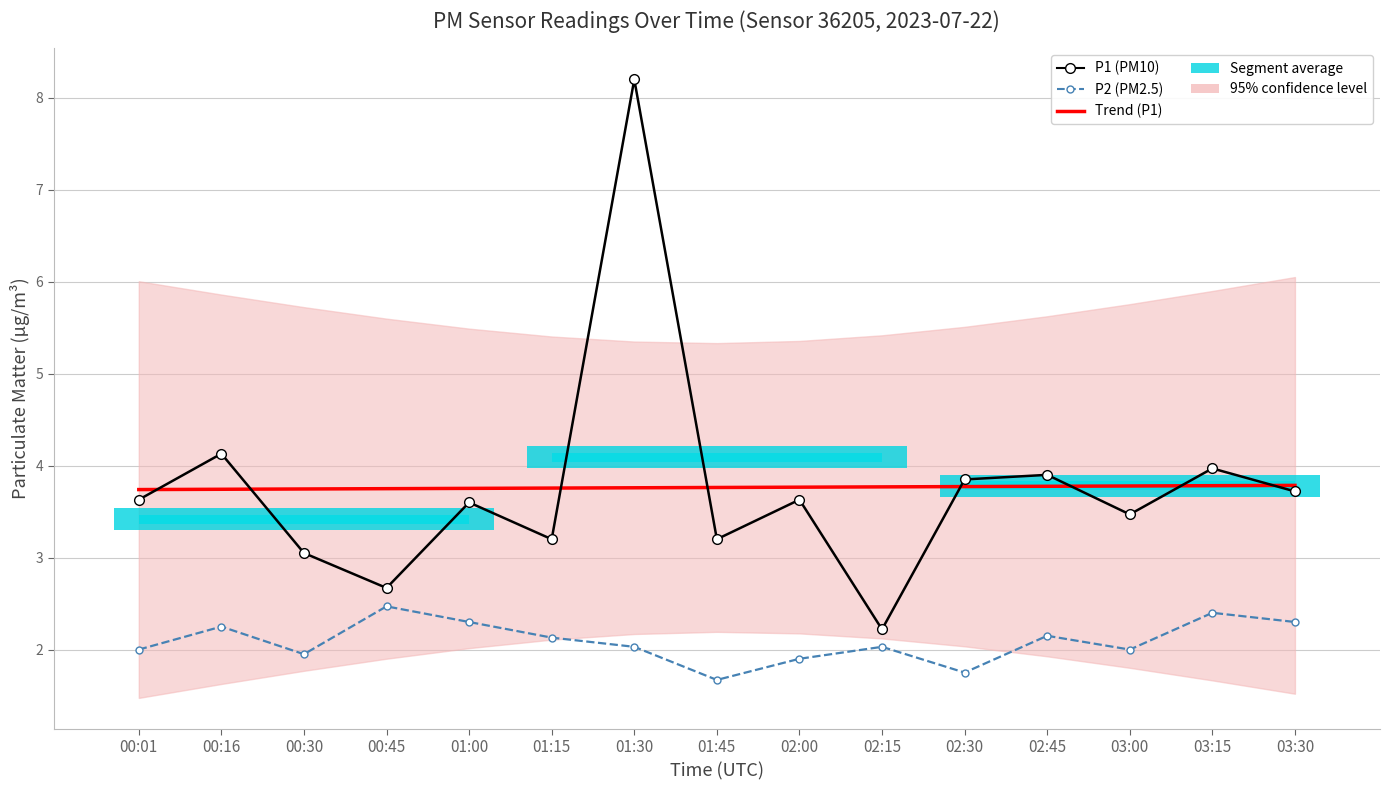

Which series has the largest range (max minus min)?

P1